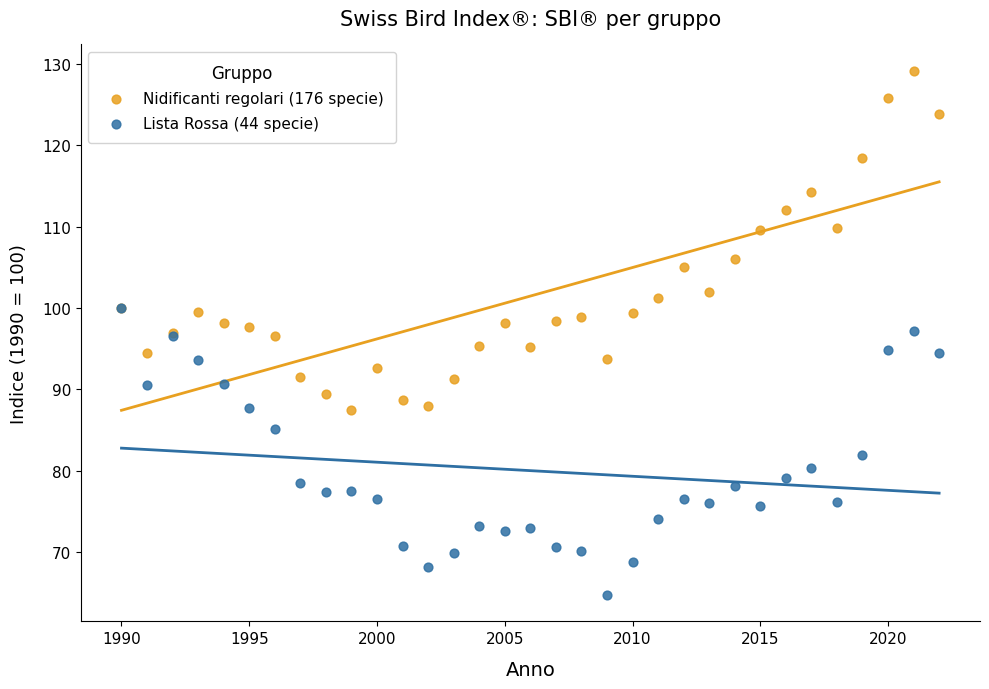

What are all the series names shown in the legend?

Nidificanti regolari (176 specie), Lista Rossa (44 specie)